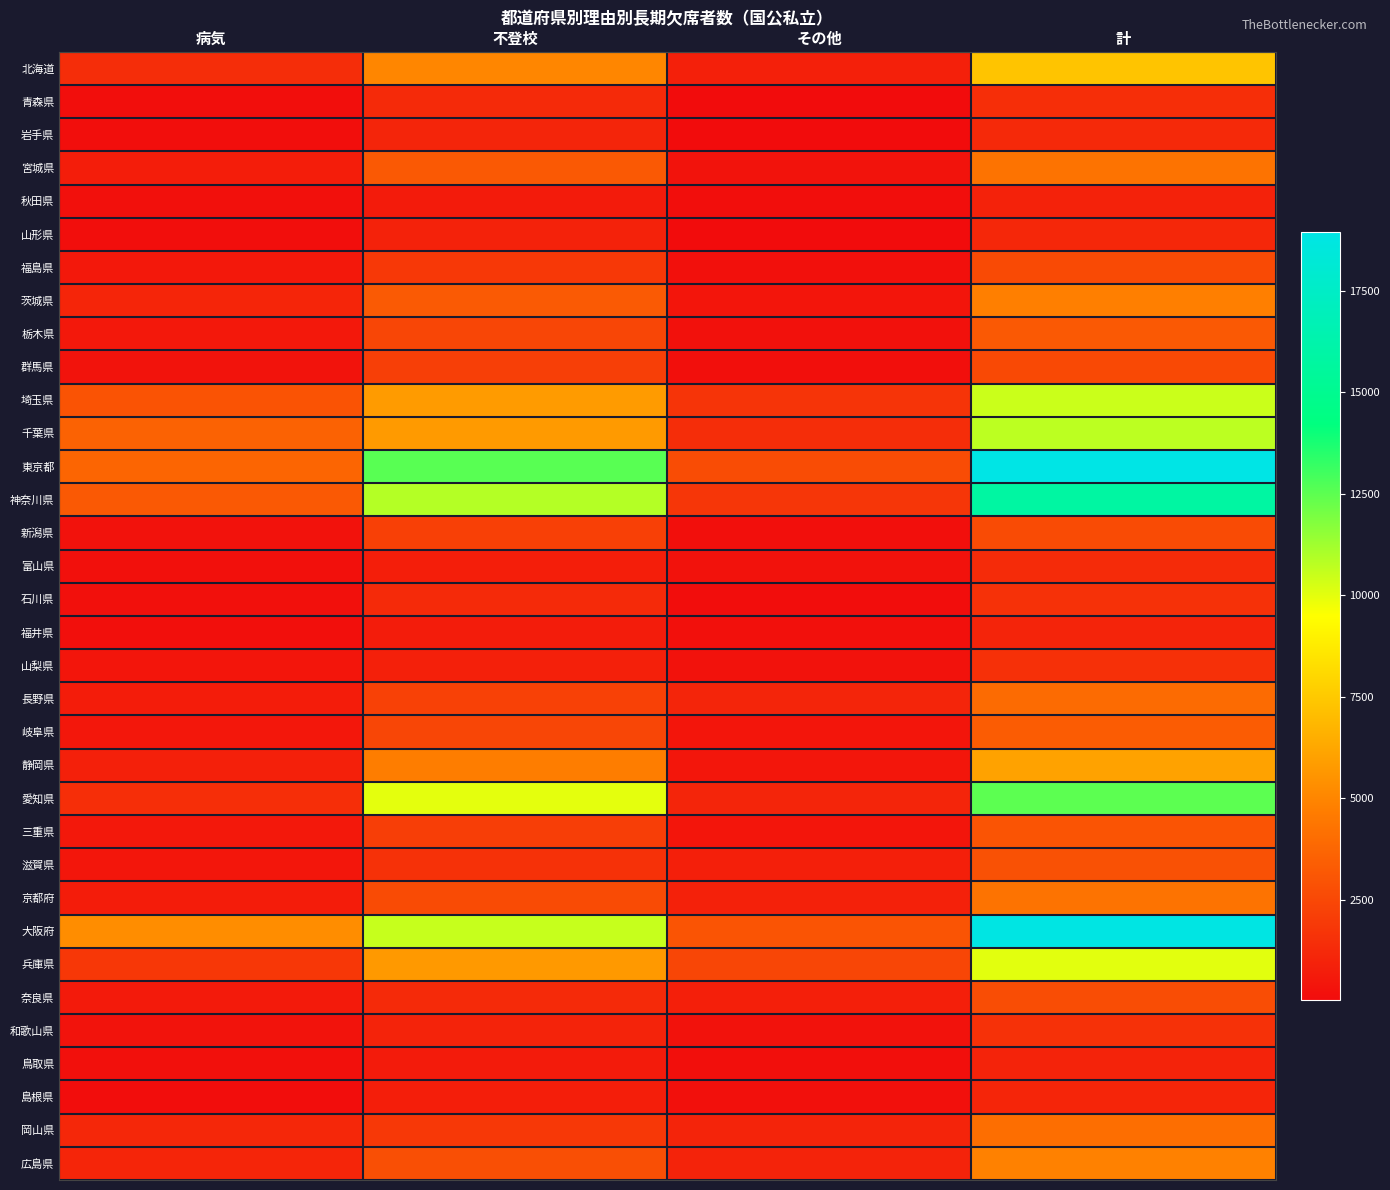

Reading left to right, transcribe all the data shown in this chart.

北海道: 病気=1388	不登校=5058	その他=869	計=7315
青森県: 病気=123	不登校=1281	その他=35	計=1439
岩手県: 病気=131	不登校=1063	その他=36	計=1230
宮城県: 病気=754	不登校=3195	その他=309	計=4258
秋田県: 病気=194	不登校=637	その他=117	計=948
山形県: 病気=144	不登校=954	その他=49	計=1147
福島県: 病気=516	不登校=1868	その他=218	計=2605
茨城県: 病気=1103	不登校=3253	その他=432	計=4789
栃木県: 病気=519	不登校=2433	その他=241	計=3193
群馬県: 病気=326	不登校=2105	その他=151	計=2582
埼玉県: 病気=2955	不登校=5819	その他=1696	計=10470
千葉県: 病気=3586	不登校=5767	その他=1388	計=10742
東京都: 病気=3713	不登校=12575	その他=2659	計=18947
神奈川県: 病気=3195	不登校=10873	その他=1742	計=15813
新潟県: 病気=272	不登校=2191	その他=171	計=2634
富山県: 病気=219	不登校=805	その他=293	計=1318
石川県: 病気=201	不登校=1276	その他=98	計=1575
福井県: 病気=149	不登校=674	その他=202	計=1025
山梨県: 病気=421	不登校=851	その他=260	計=1532
長野県: 病気=704	不登校=2219	その他=1039	計=3962
岐阜県: 病気=492	不登校=2425	その他=420	計=3340
静岡県: 病気=877	不登校=4706	その他=477	計=6062
愛知県: 病気=1464	不登校=9984	その他=1050	計=12502
三重県: 病気=516	不登校=2097	その他=409	計=3022
滋賀県: 病気=455	不登校=1586	その他=846	計=2887
京都府: 病気=736	不登校=2625	その他=902	計=4264
大阪府: 病気=5285	不登校=10556	その他=3000	計=18841
兵庫県: 病気=1828	不登校=5759	その他=2429	計=10016
奈良県: 病気=595	不登校=1290	その他=816	計=2701
和歌山県: 病気=315	不登校=985	その他=259	計=1559
鳥取県: 病気=195	不登校=629	その他=162	計=986
島根県: 病気=89	不登校=790	その他=196	計=1075
岡山県: 病気=1163	不登校=1868	その他=1032	計=4063
広島県: 病気=1091	不登校=2796	その他=972	計=4862